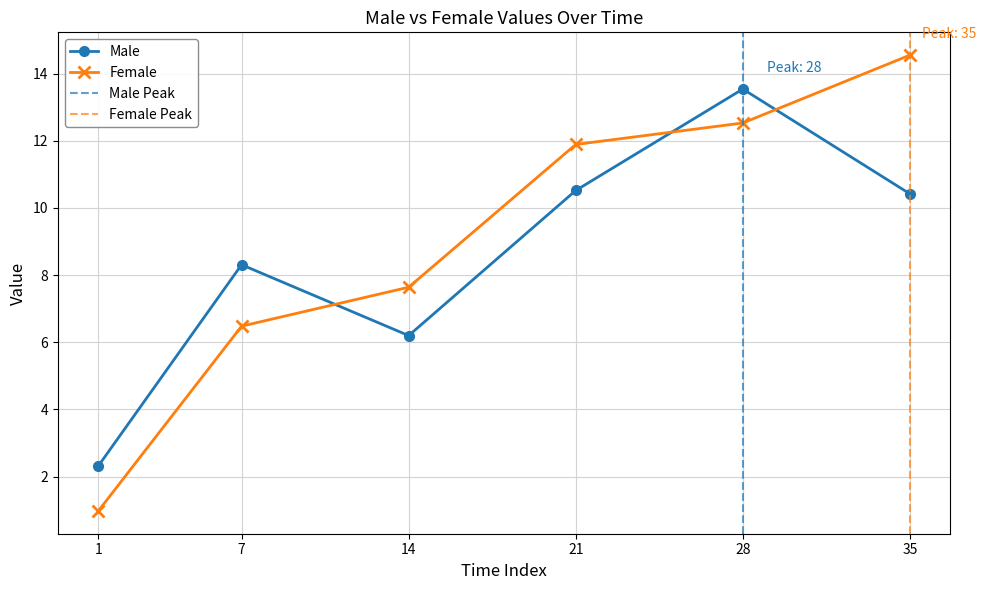

Reading left to right, extract all data points from this chart.

Male: 2.3	8.3	6.2	10.5	13.5	10.4
Female: 1.0	6.5	7.6	11.9	12.5	14.6